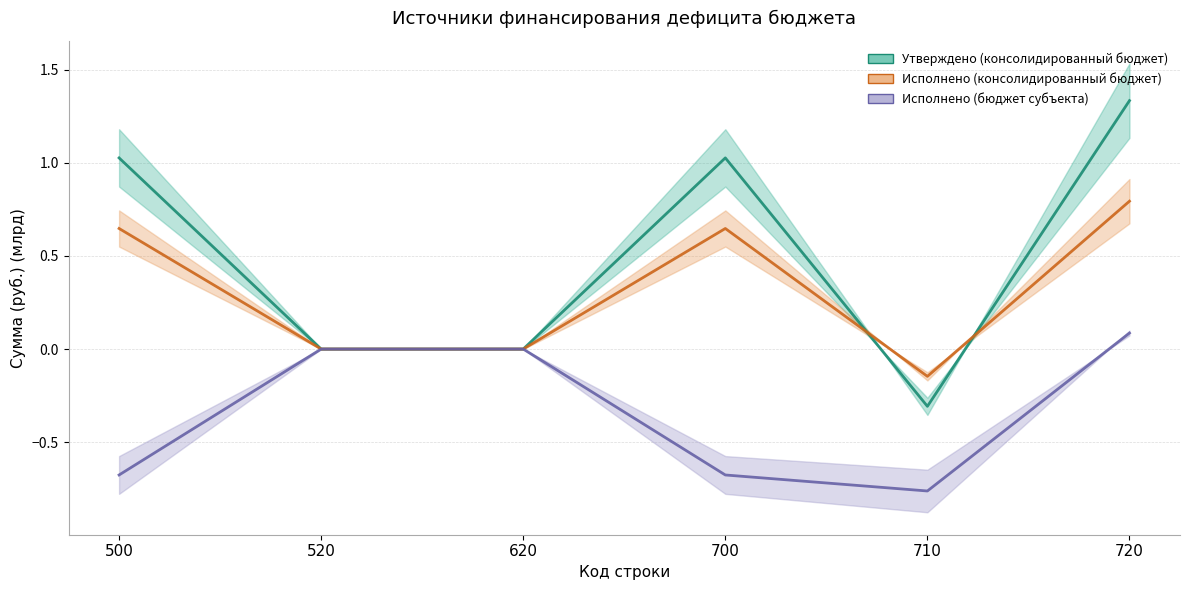

Is the value of Утверждено (консолидированный бюджет) at 620 greater than the value of Исполнено (консолидированный бюджет) at 620?

No